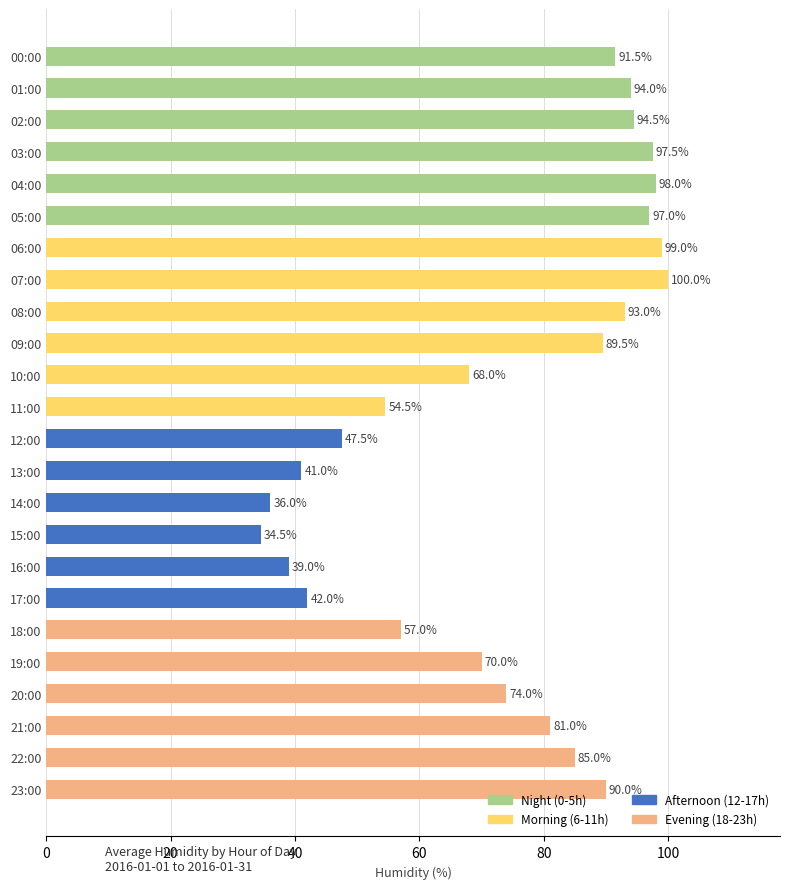

List the labels in order of value, smallest first.

15:00, 14:00, 16:00, 13:00, 17:00, 12:00, 11:00, 18:00, 10:00, 19:00, 20:00, 21:00, 22:00, 09:00, 23:00, 00:00, 08:00, 01:00, 02:00, 05:00, 03:00, 04:00, 06:00, 07:00